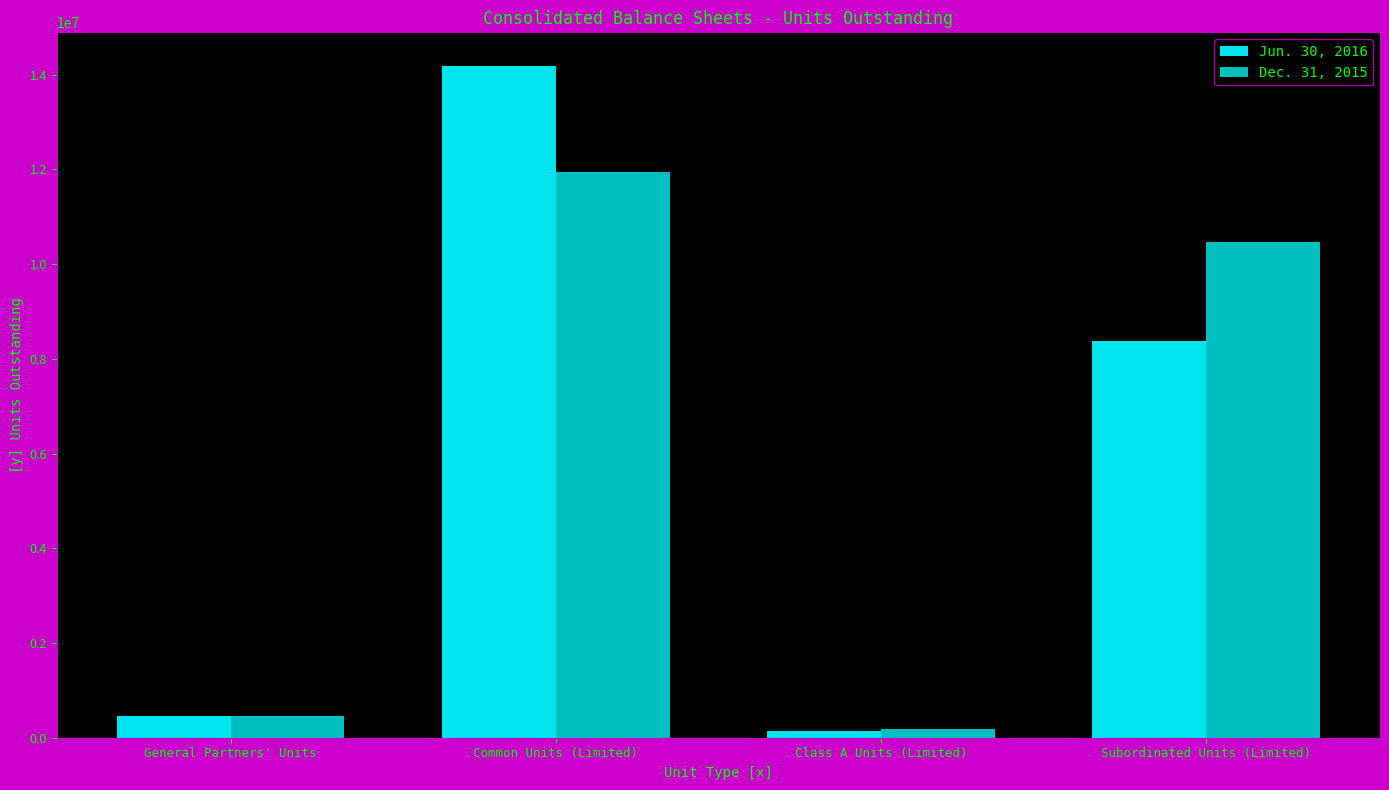

How many bars are there in total?

8